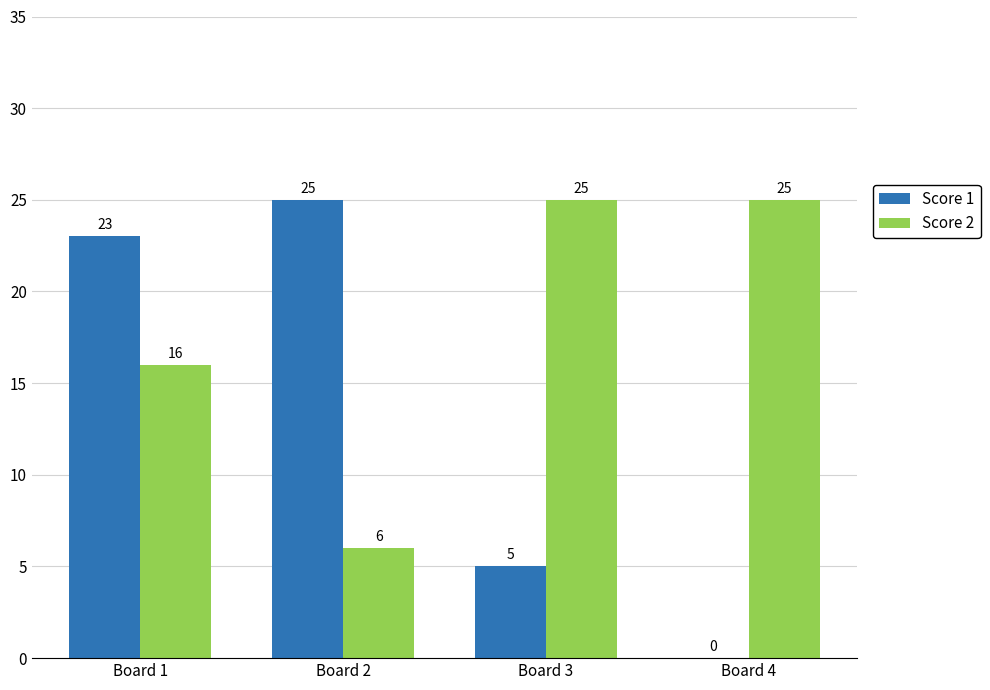

The value of Score 2 at Board 3 is 25. True or false?

True